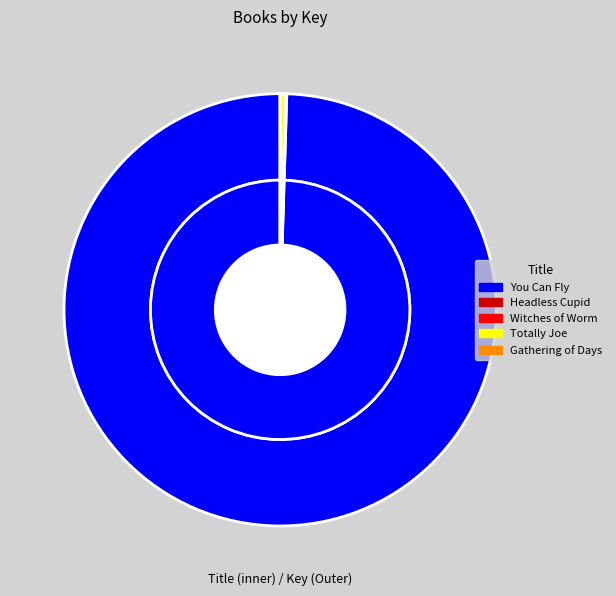

Is it true that Gathering of Days is 1% of the pie?

False